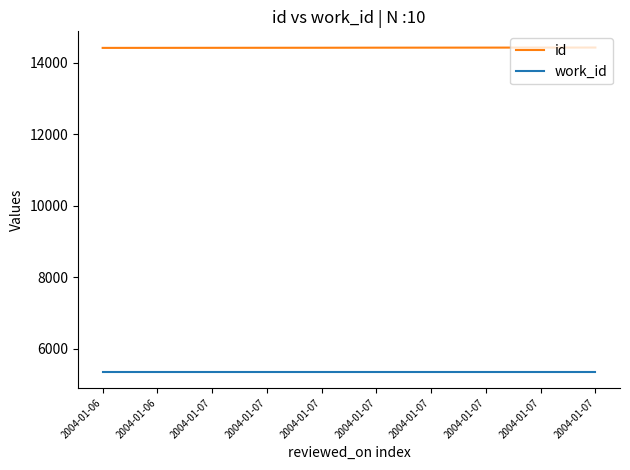

Where is work_id nearest to the value 5366?

2004-01-06